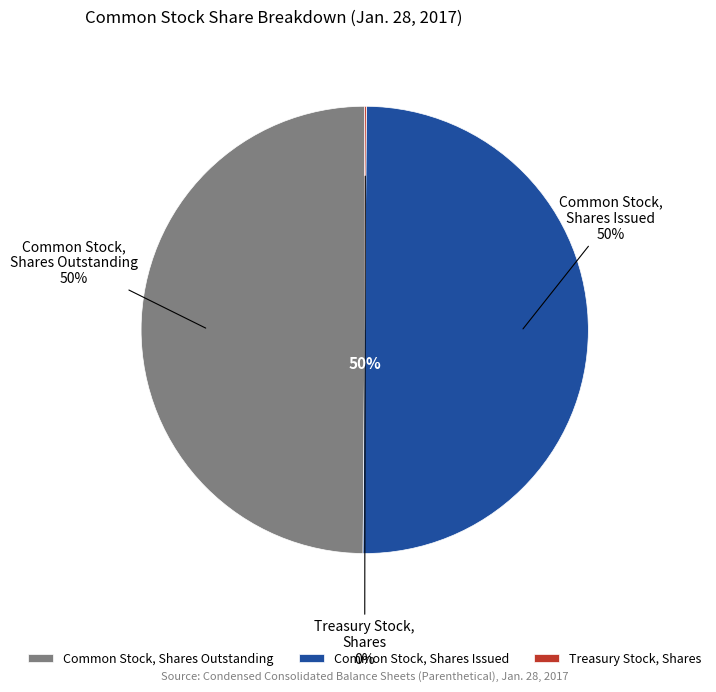

Does Treasury Stock, Shares represent more than half of the total?

No